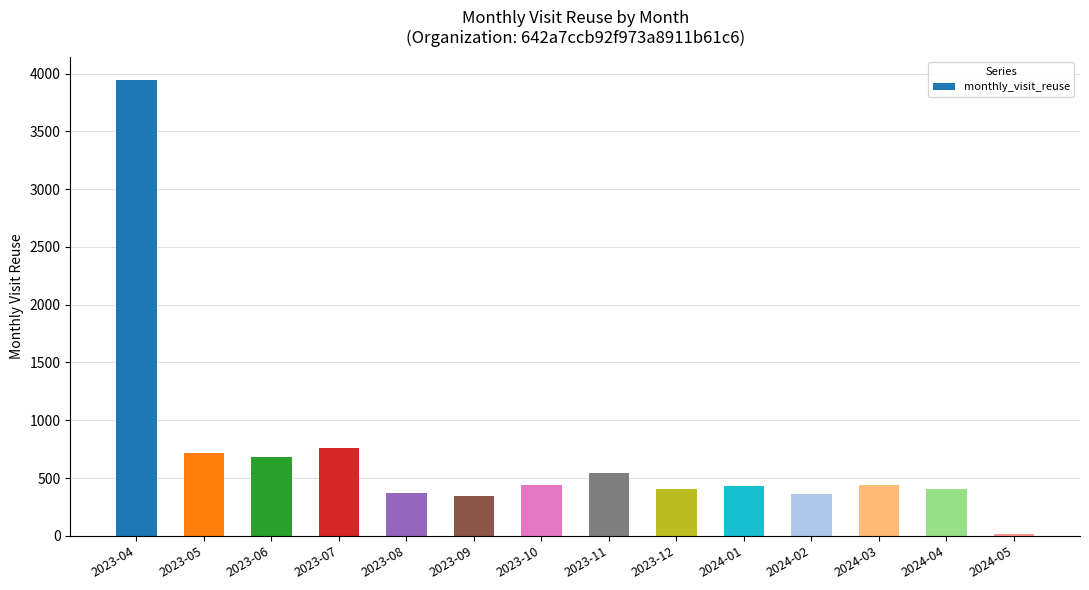

What is the maximum value shown in the chart?

3948